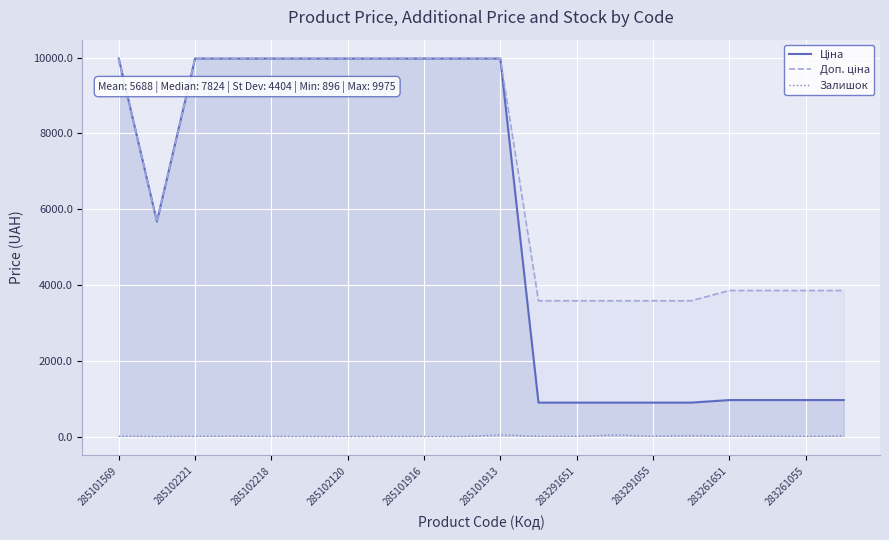

What is the total value across all series at 283261651?

4825.6